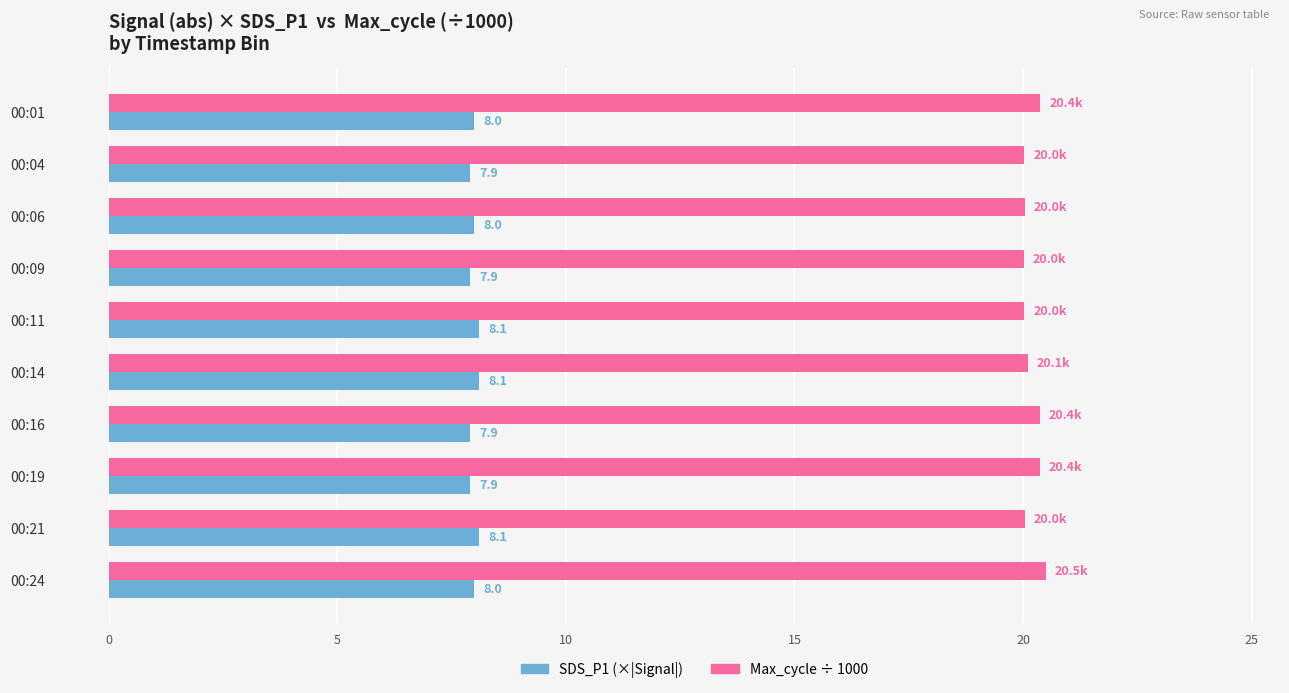

What is the greatest value displayed?

20.5